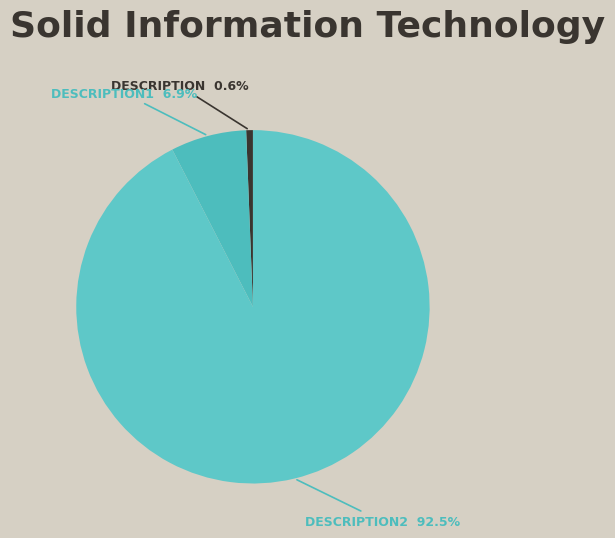

How many slices are in this pie chart?

3